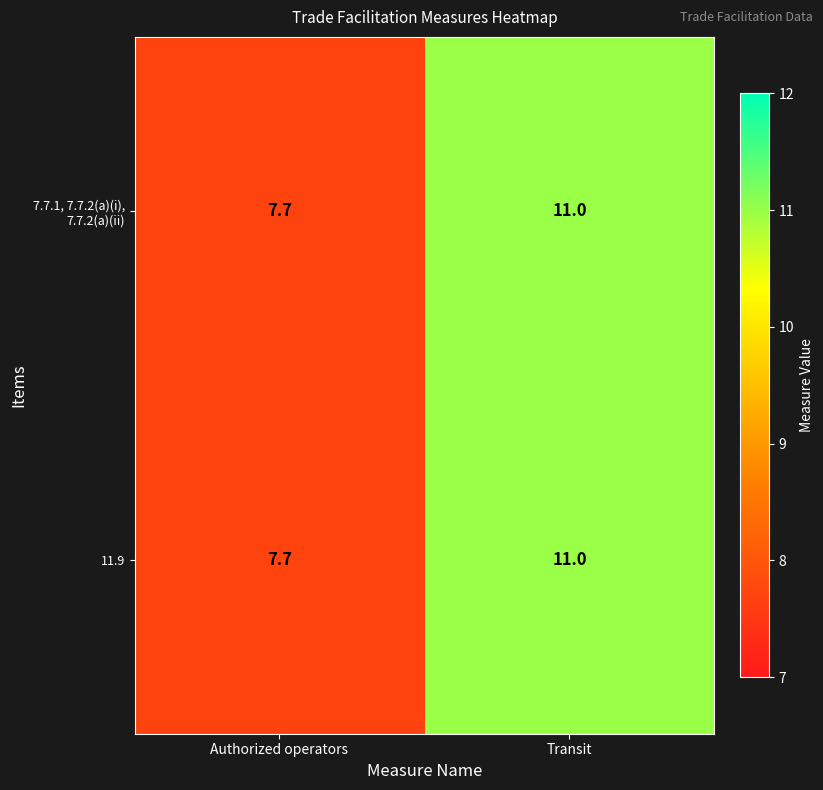

Read the 7.7.1, 7.7.2(a)(i), 7.7.2(a)(ii) value at Transit.

11.0